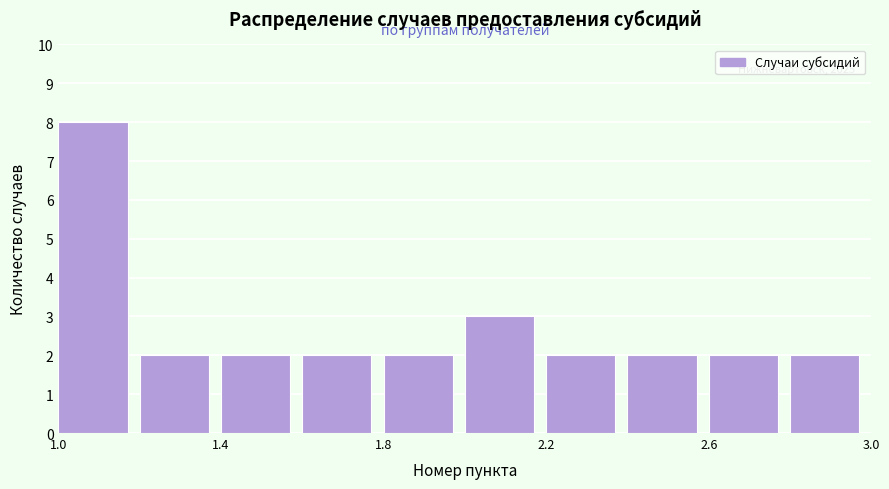

Which range on the x-axis has the tallest bar?

1.0 to 1.2